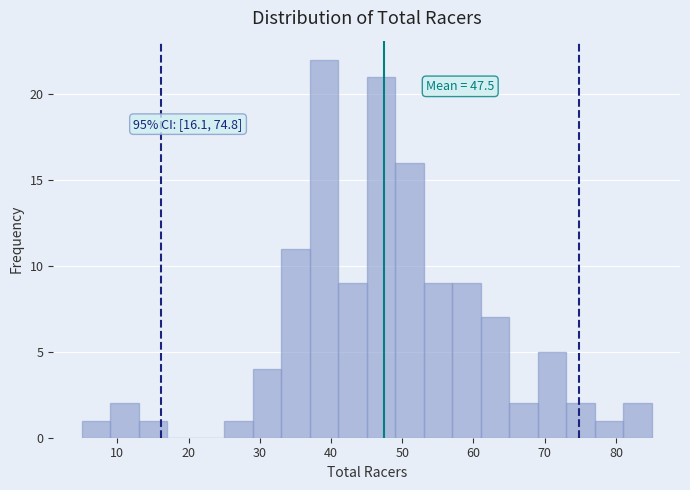

Which range on the x-axis has the tallest bar?

37 to 41